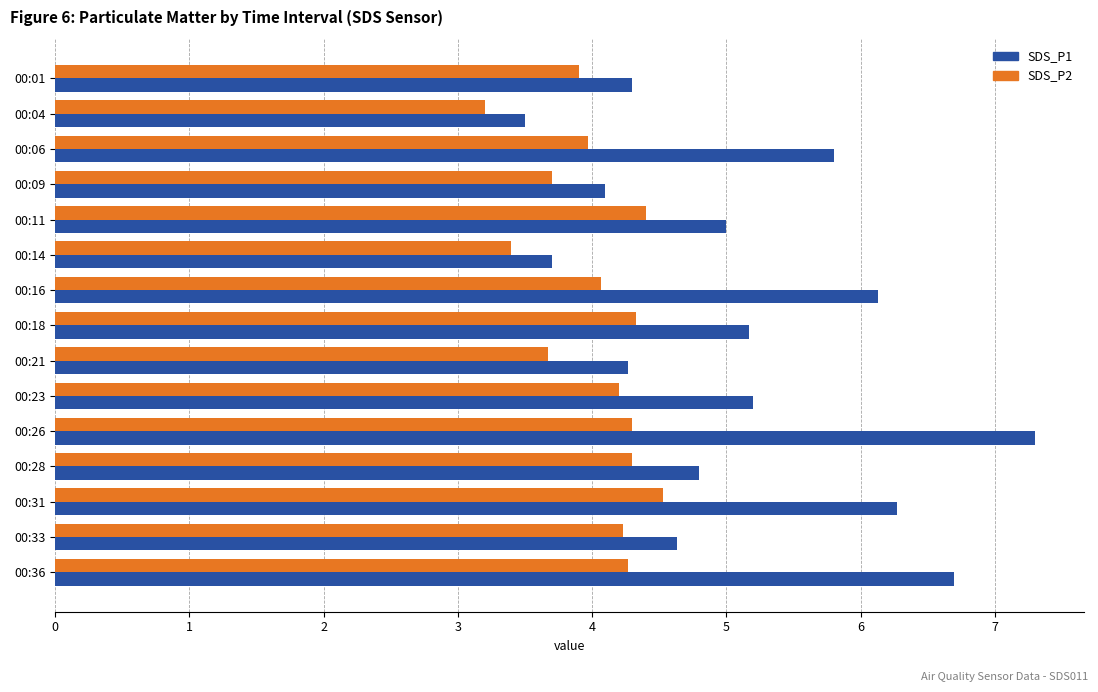

What is the sum of all SDS_P1 values?

76.9